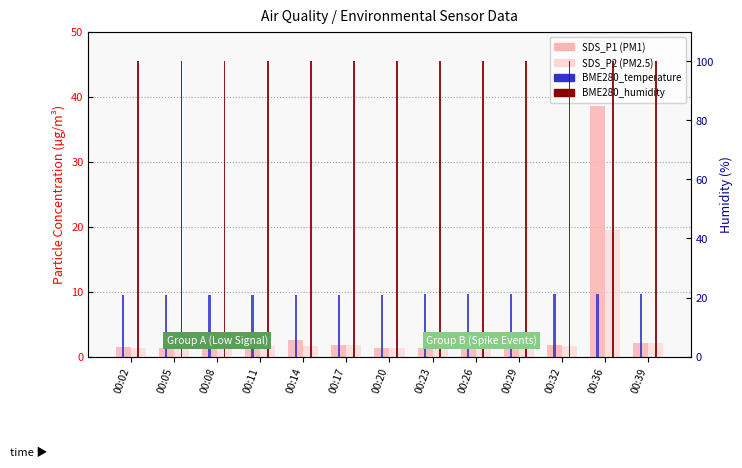

What is the greatest value displayed?

100.0